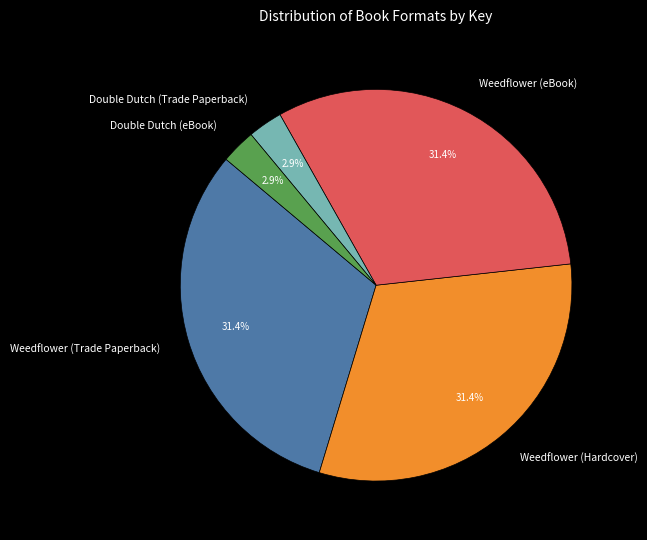

Does Double Dutch (eBook) represent more than half of the total?

No